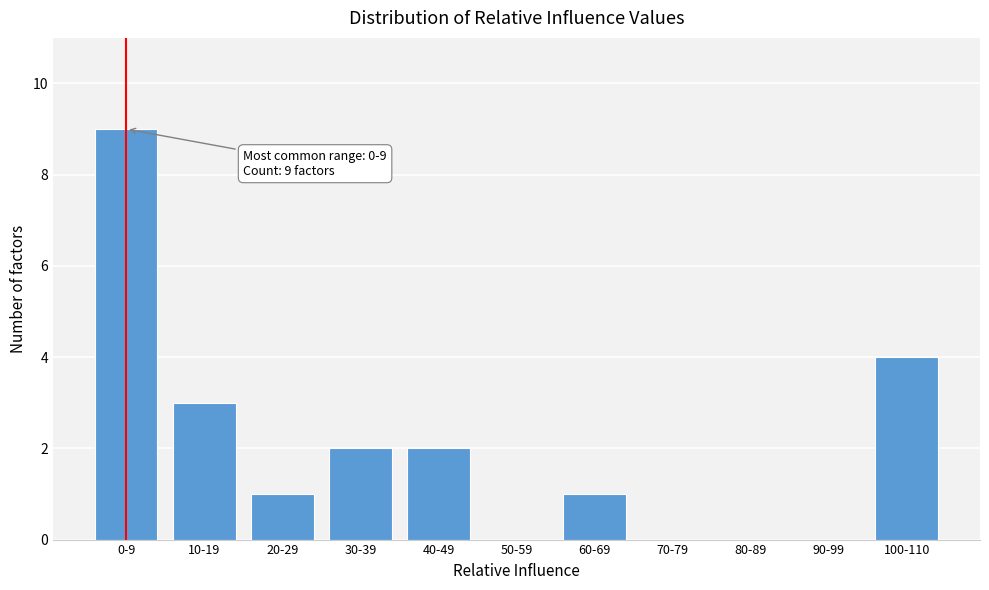

Reading right to left, list all the values displayed in this chart.

100-110=4	90-99=0	80-89=0	70-79=0	60-69=1	50-59=0	40-49=2	30-39=2	20-29=1	10-19=3	0-9=9